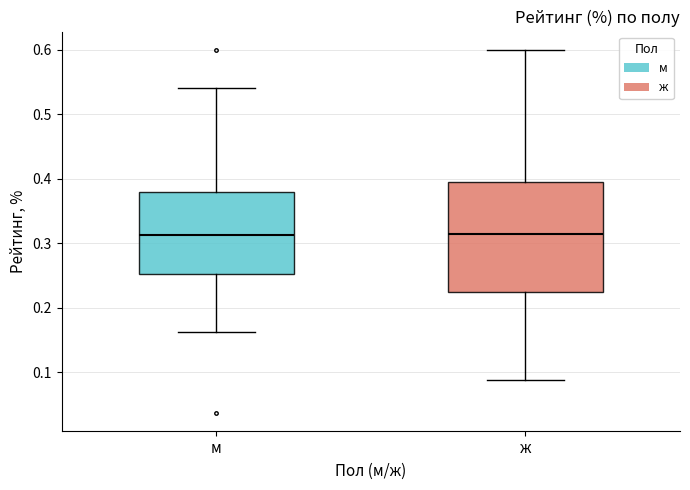

Reading left to right, transcribe this box plot: for each box, give where its median line is, the range the box spans, and where its two whiskers end, as read against the y-axis. The values are not printed on the chart, so give them approximately, as read against the axis.

м: median 0.31, box 0.25 to 0.38, whiskers 0.16 to 0.54
ж: median 0.32, box 0.23 to 0.40, whiskers 0.09 to 0.60